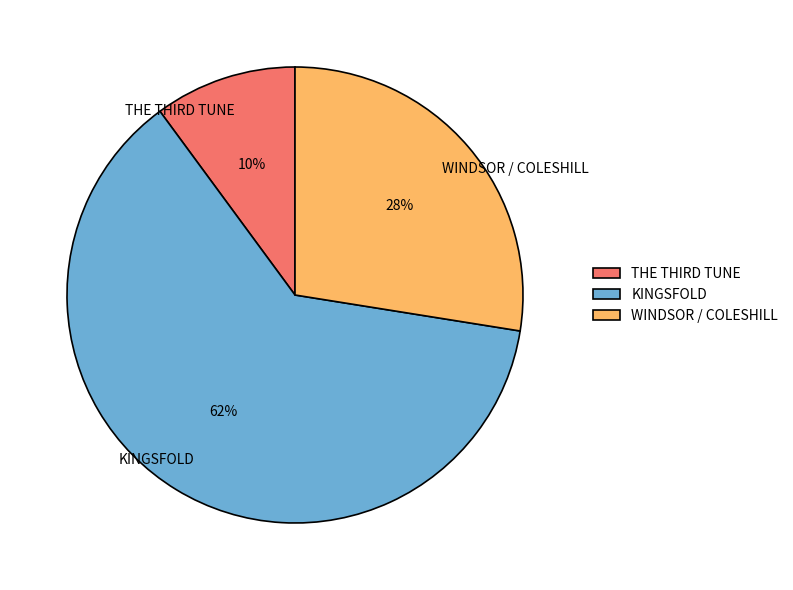

Which slice is the smallest?

THE THIRD TUNE